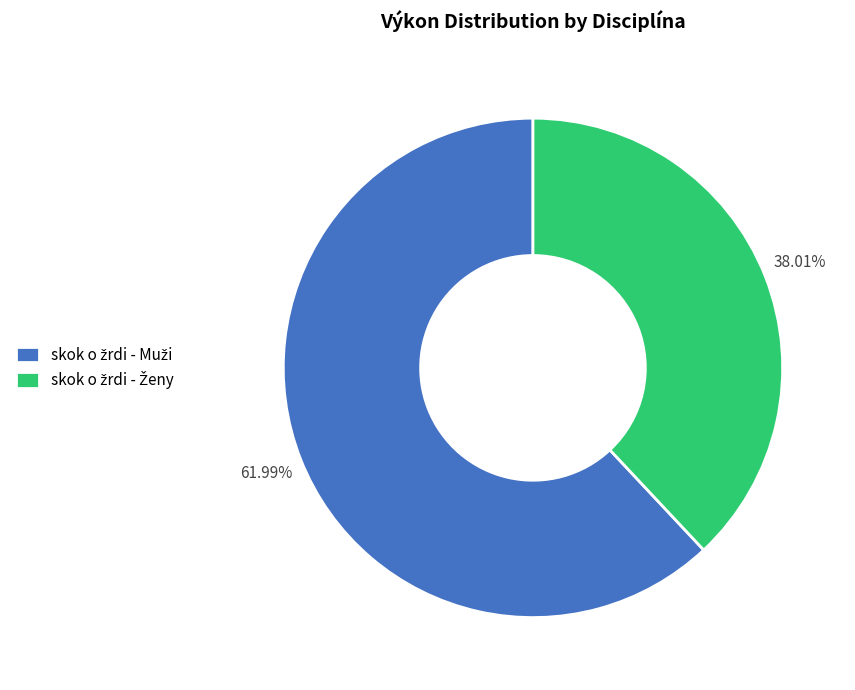

To the nearest percent, what is the difference between the largest and smallest slice percentages?

24%